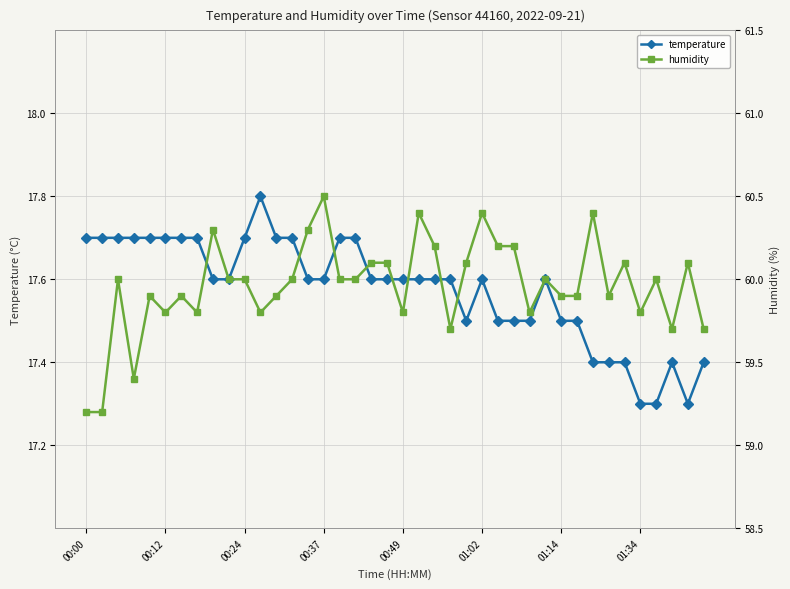

Rank the series by their average value, from lowest to highest.

temperature, humidity